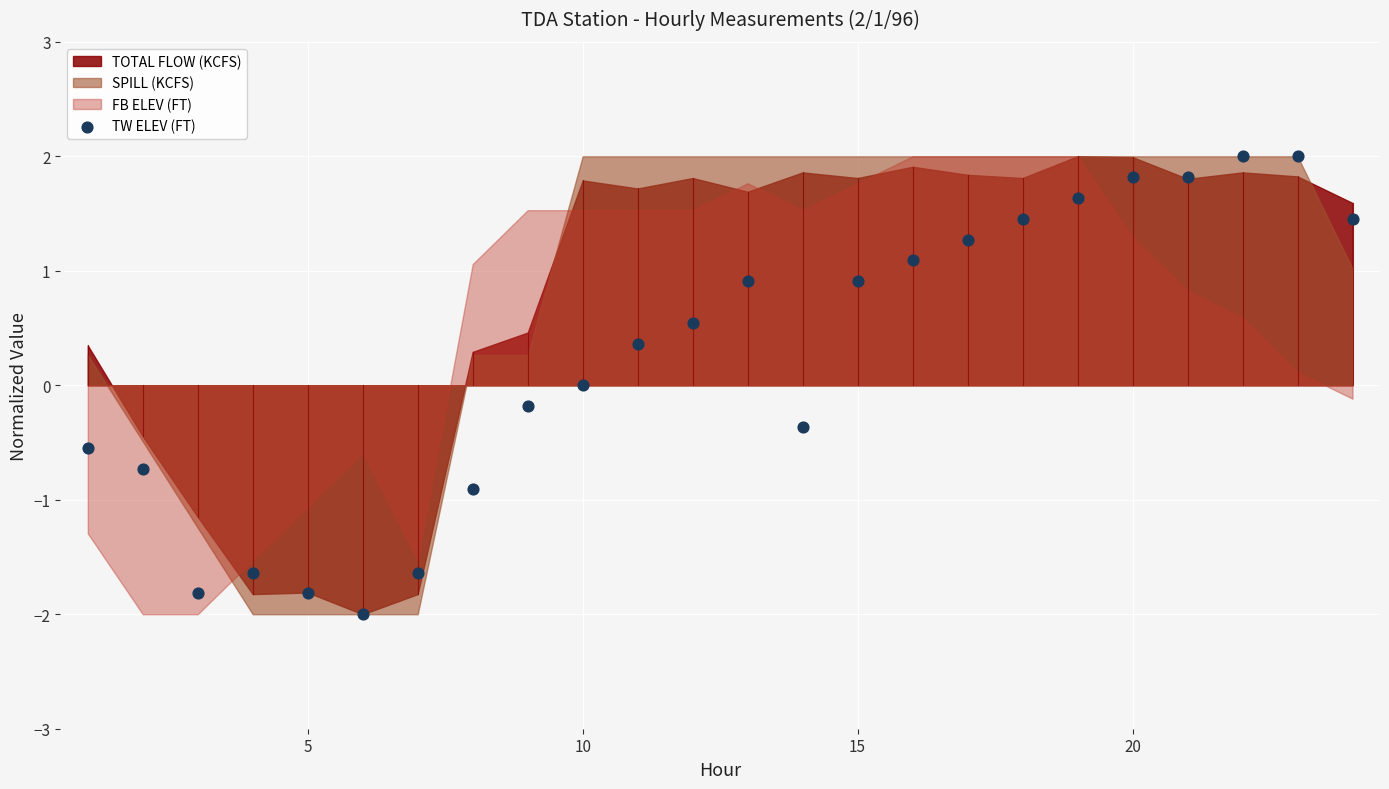

What is the range of X values (max minus min)?

23.0